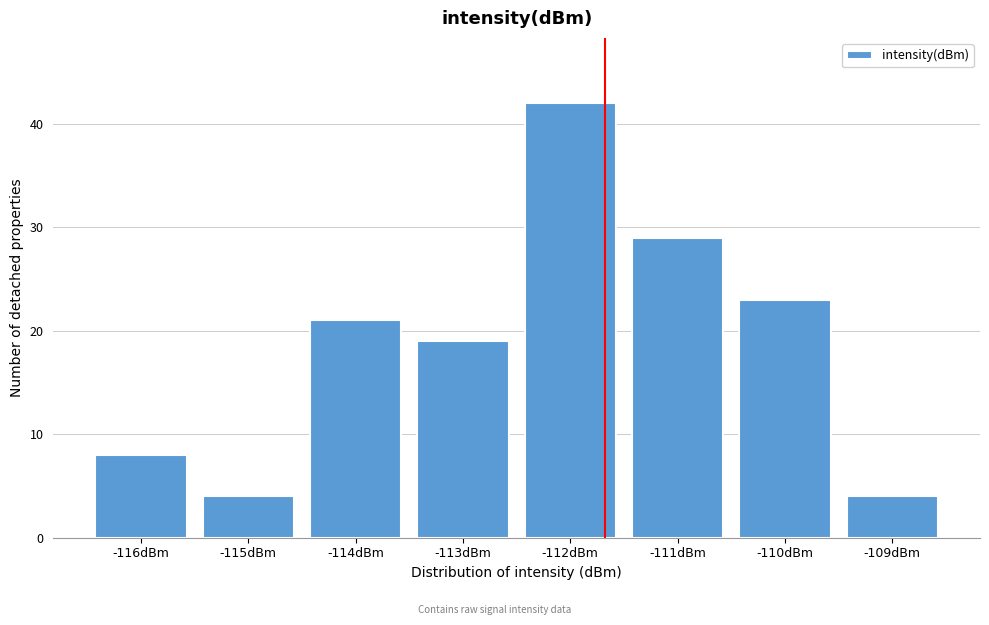

Reading right to left, list all the values displayed in this chart.

4	23	29	42	19	21	4	8